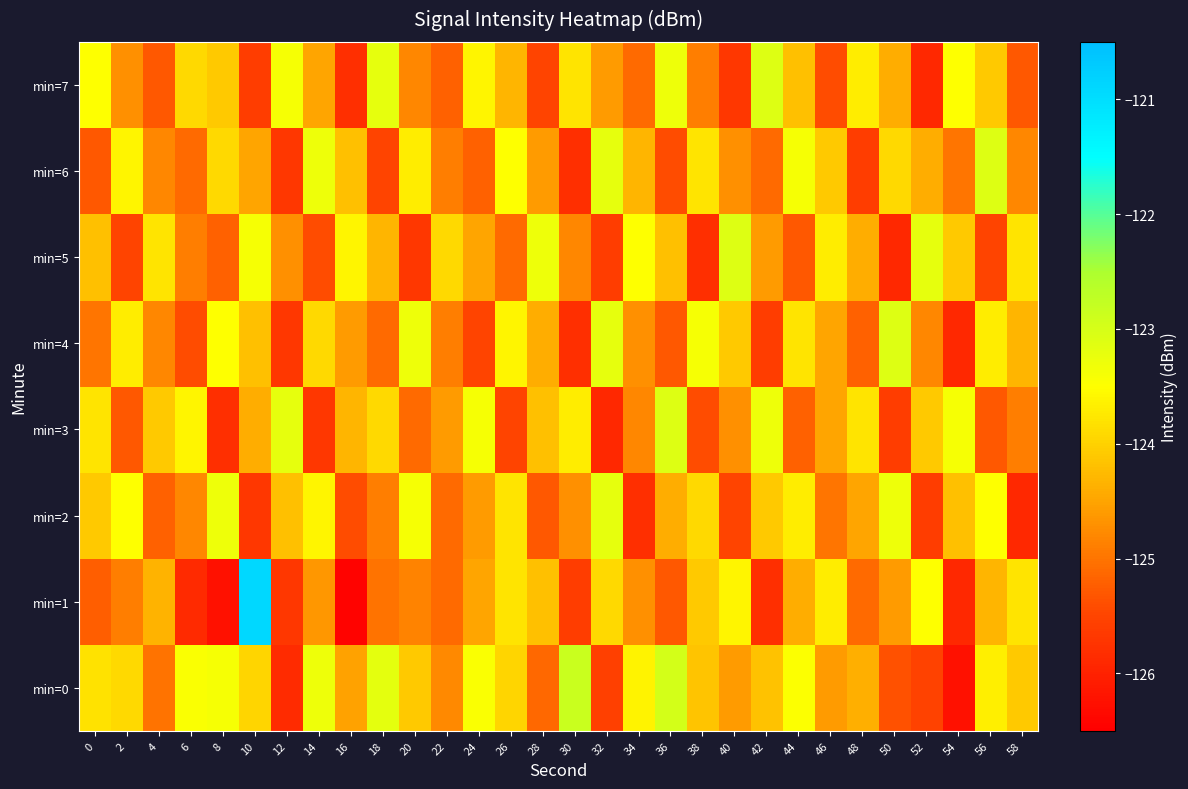

How many categories are shown in the chart?

30